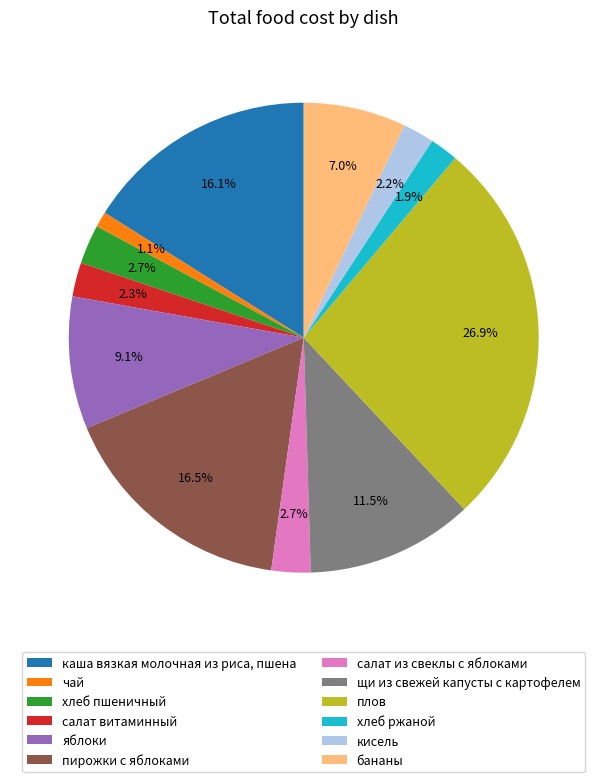

What is the ratio of the value at салат из свеклы с яблоками to the value at хлеб ржаной?

1.4